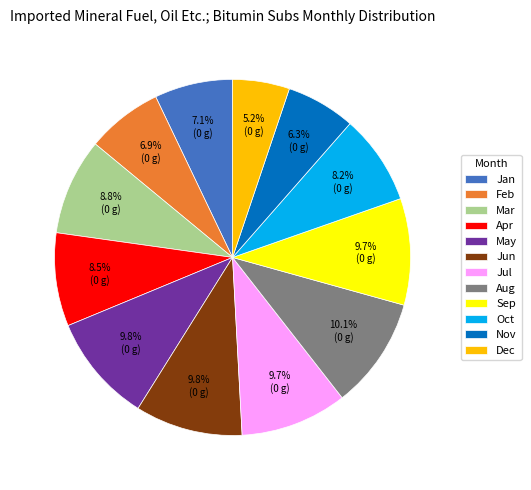

What is the smallest slice in the pie chart?

Dec